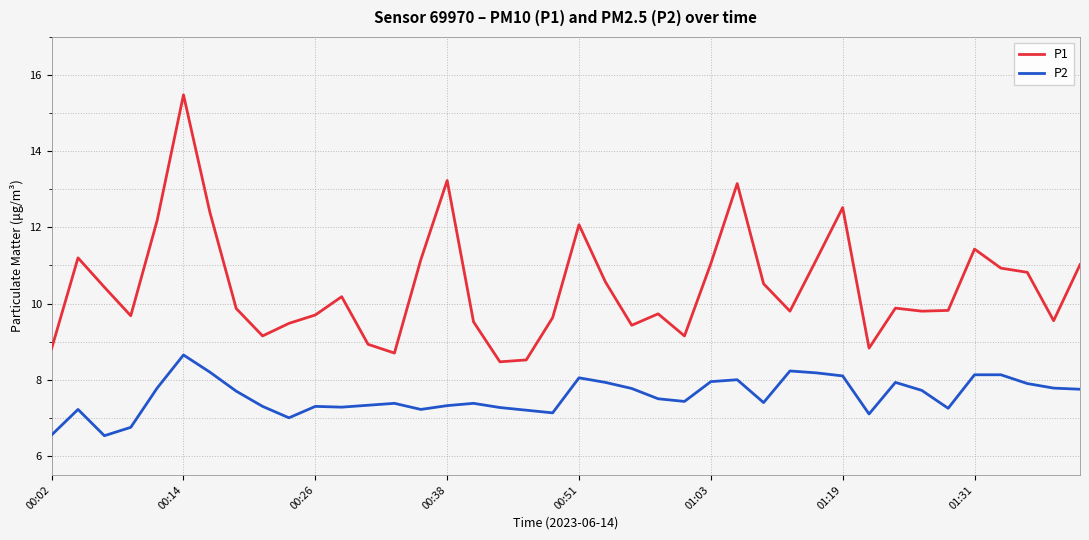

True or false: P2 and P1 intersect in this chart.

False